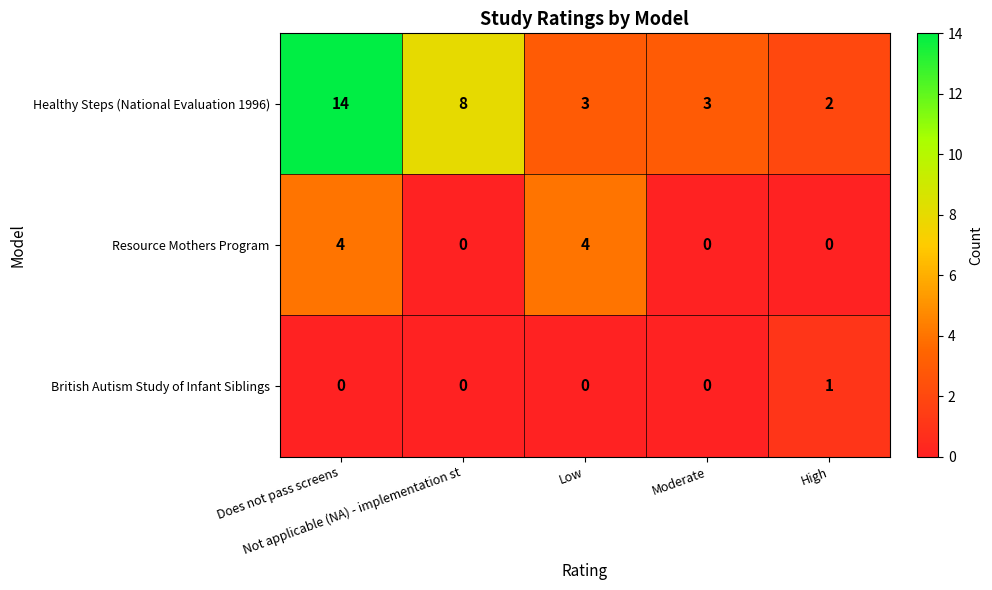

List the series in order of their peak value, highest first.

Healthy Steps (National Evaluation 1996), Resource Mothers Program, British Autism Study of Infant Siblings